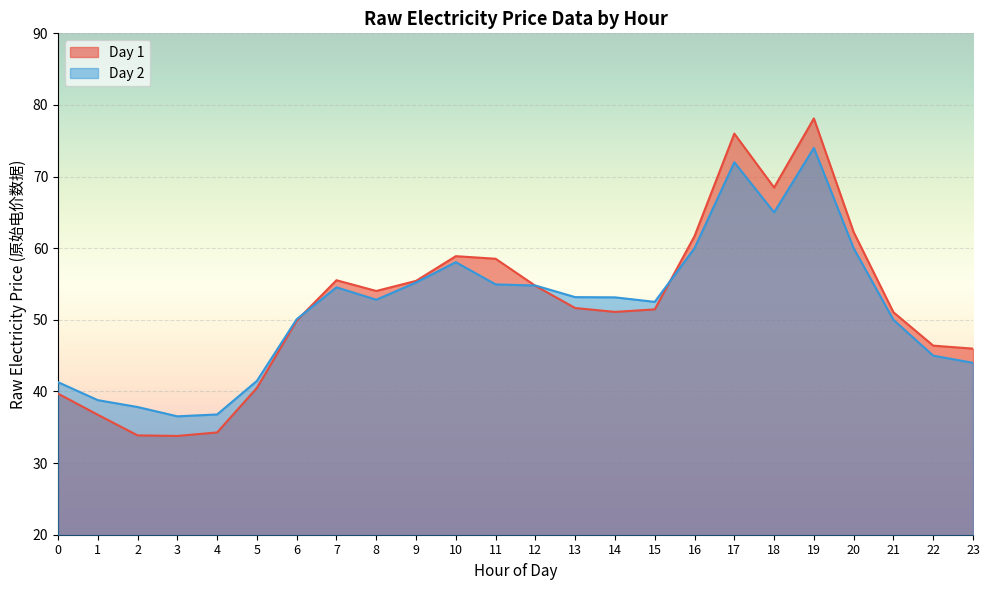

Where does the Day 1 series first go above 51?

7